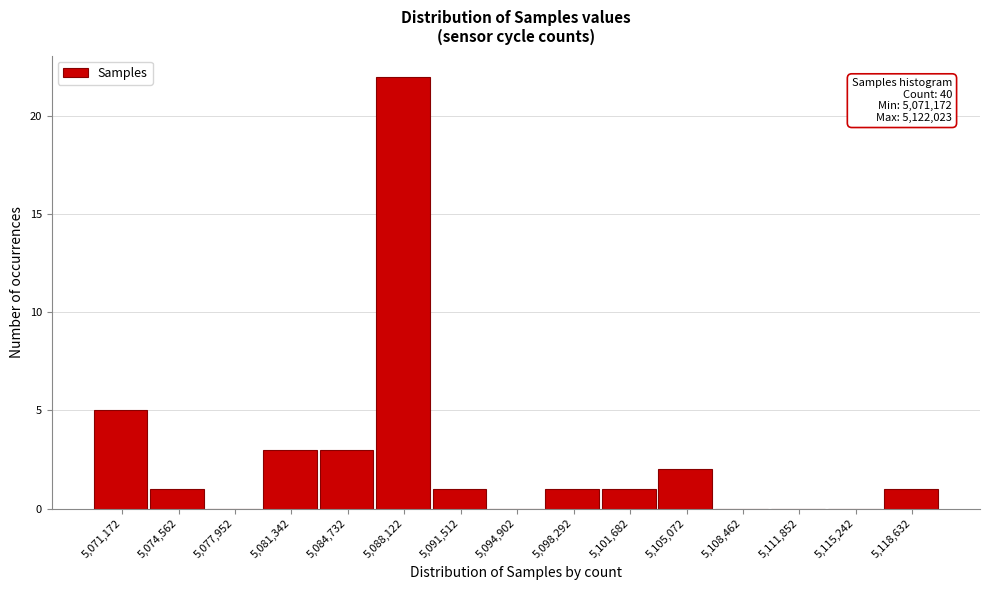

Reading right to left, what are all the values shown in this chart?

5,118,632=1	5,115,242=0	5,111,852=0	5,108,462=0	5,105,072=2	5,101,682=1	5,098,292=1	5,094,902=0	5,091,512=1	5,088,122=22	5,084,732=3	5,081,342=3	5,077,952=0	5,074,562=1	5,071,172=5